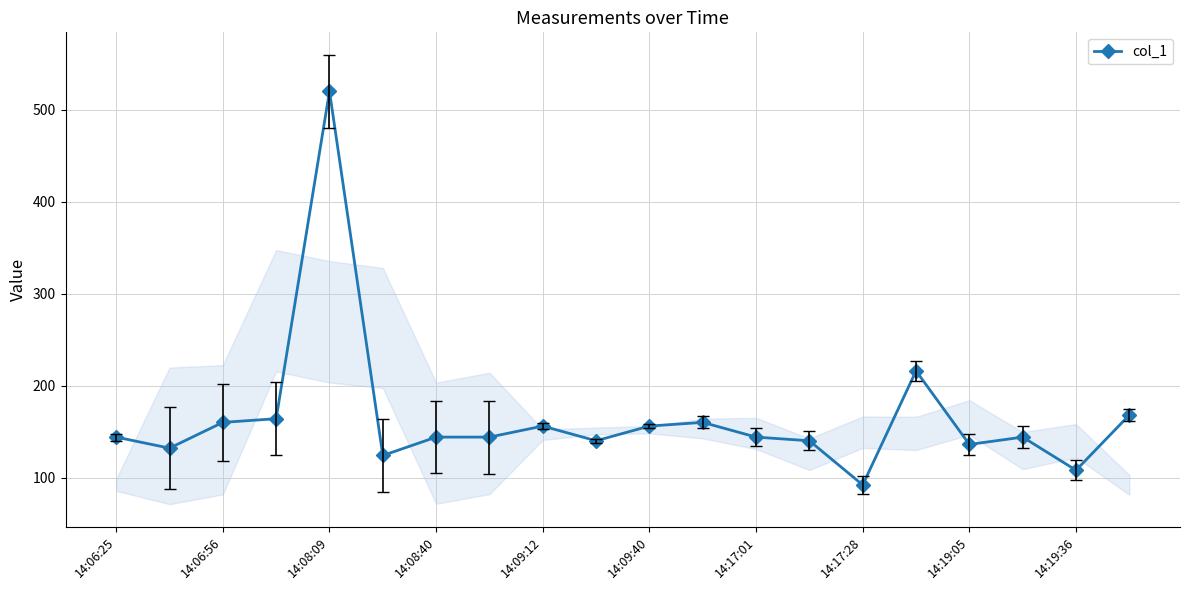

Does the chart have visible grid lines?

Yes